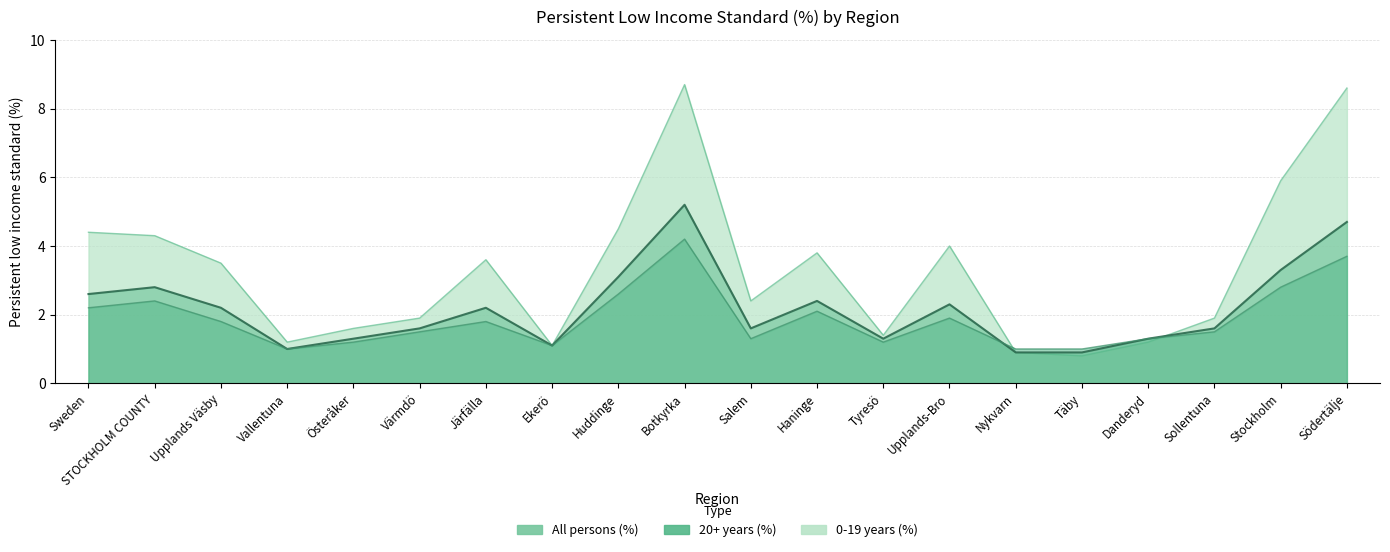

At which label does All persons (%) first exceed 2?

Sweden